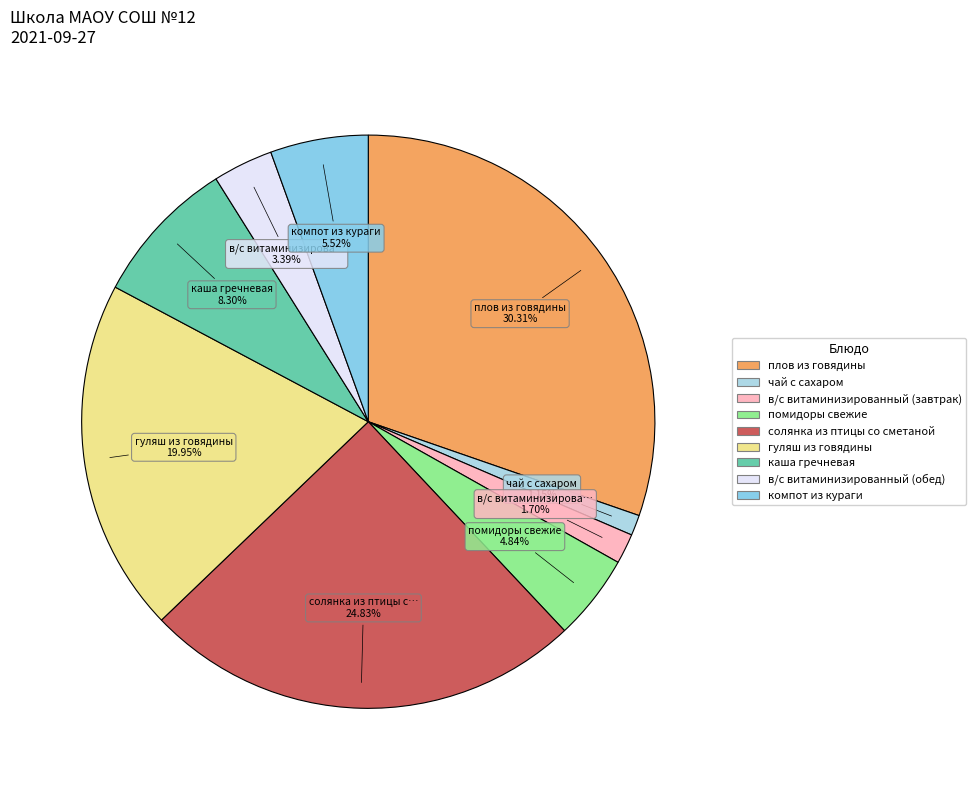

Approximately how many times larger is the value at гуляш из говядины compared to каша гречневая?

2.4